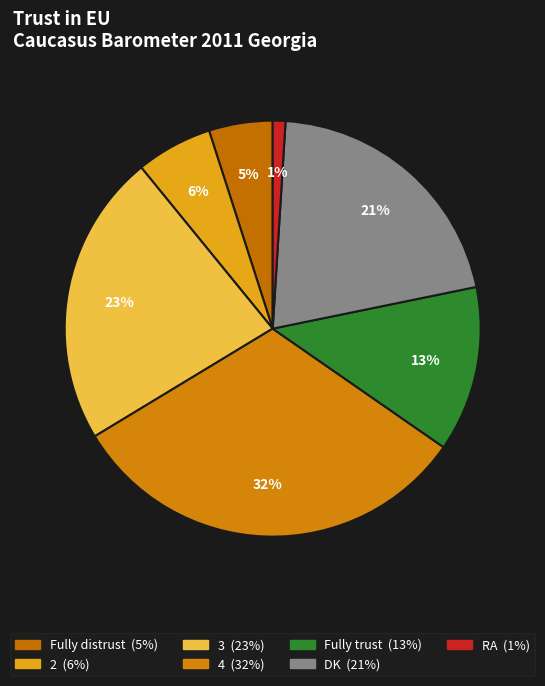

What is the largest slice in the pie chart?

4